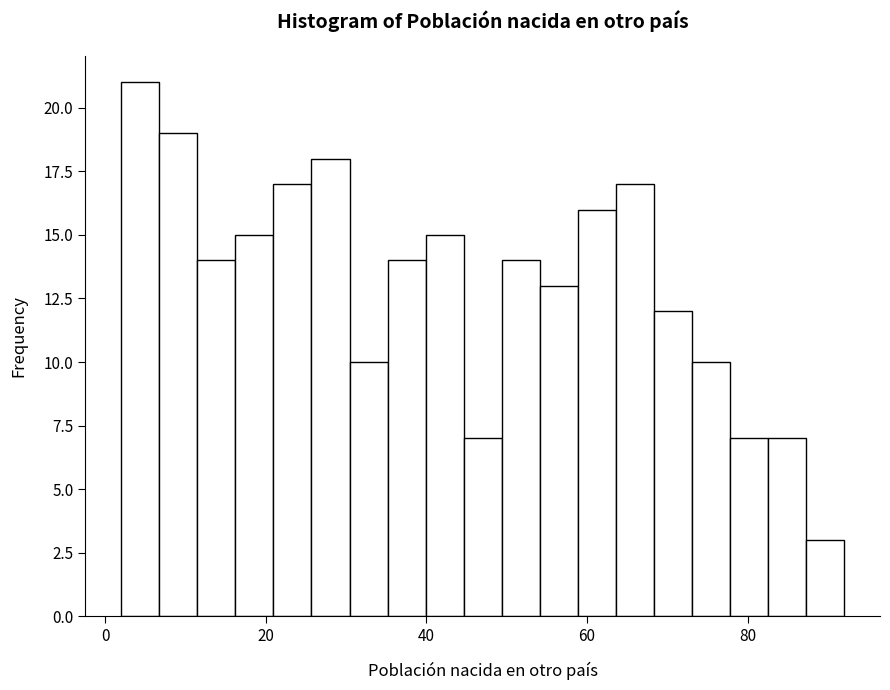

Read against the x-axis, roughly where is the centre of the tallest bar?

4